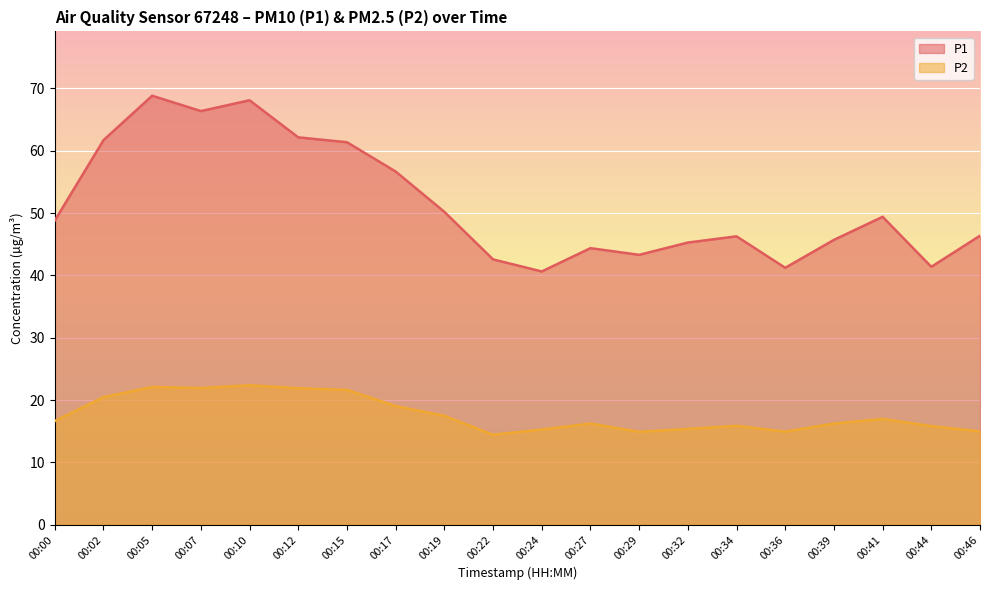

The P2 series shows 25.8 at 00:39. True or false?

False